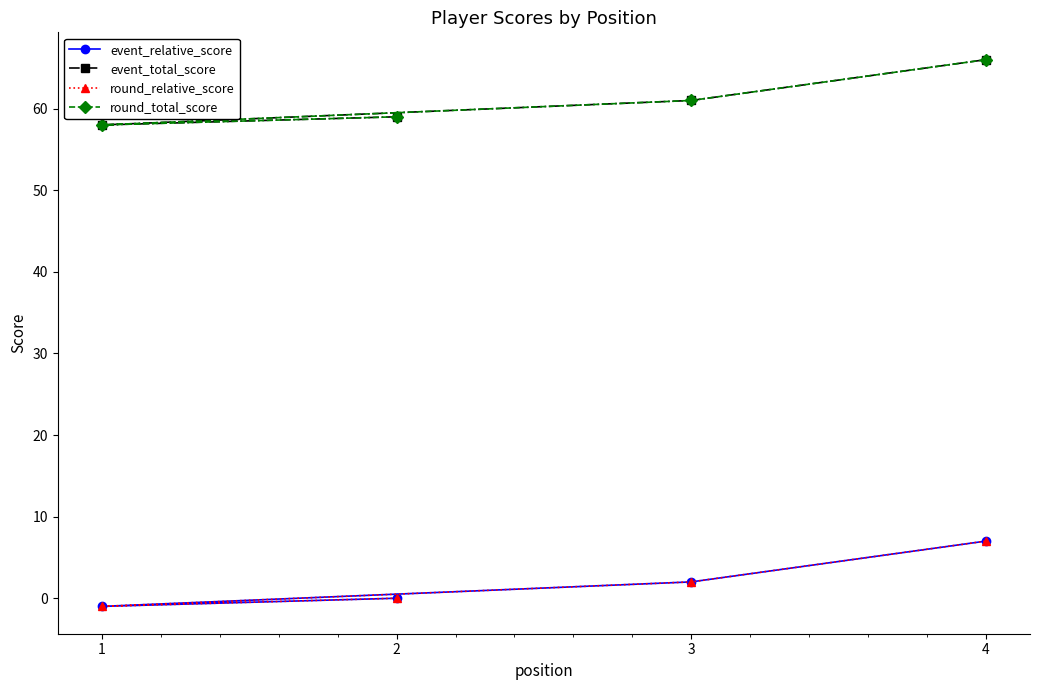

Which series changed the most between 1 and 3?

event_relative_score